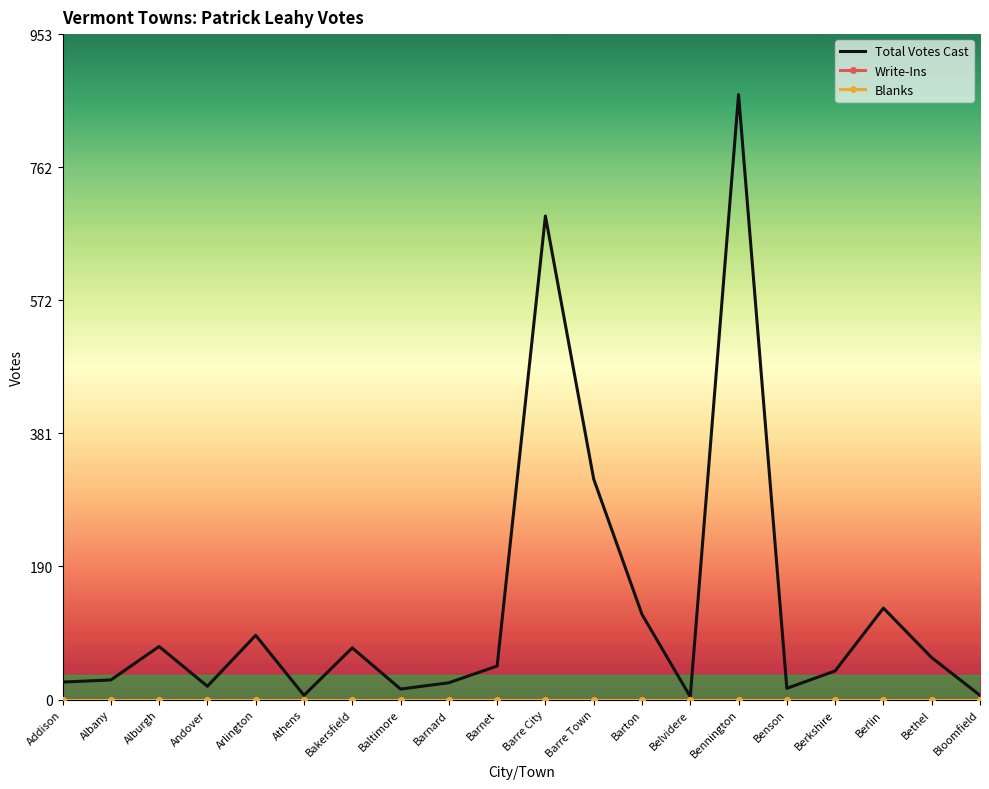

How many distinct data groups are displayed?

3